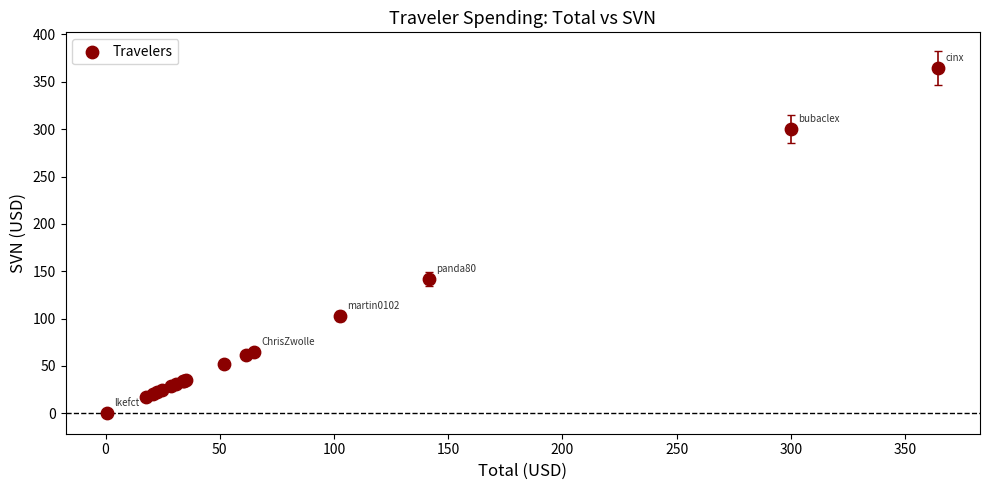

What Y value in the scatter plot is closest to 182?

141.7